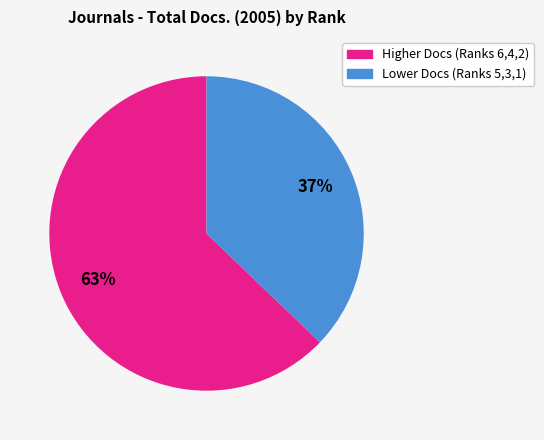

Is there any slice that represents more than half of the pie?

Yes